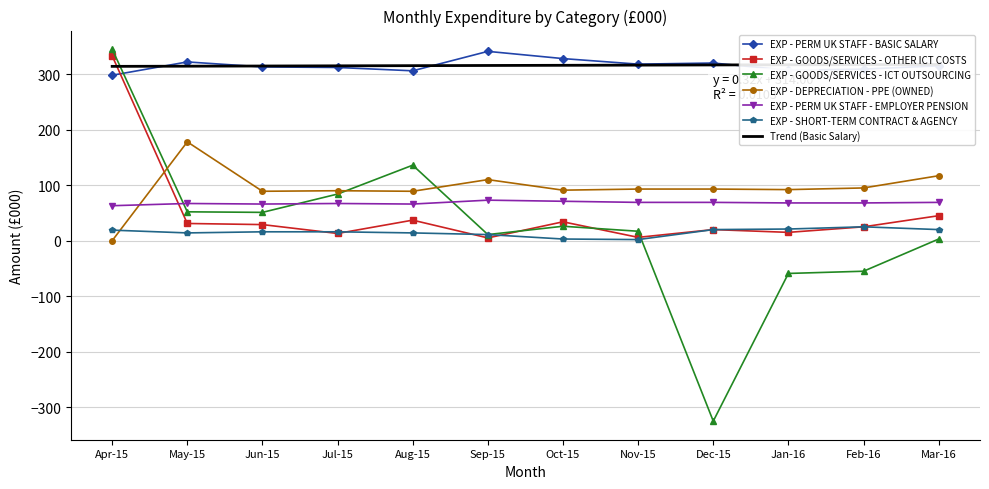

True or false: EXP - GOODS/SERVICES - ICT OUTSOURCING has more than 1 interior local peaks.

True